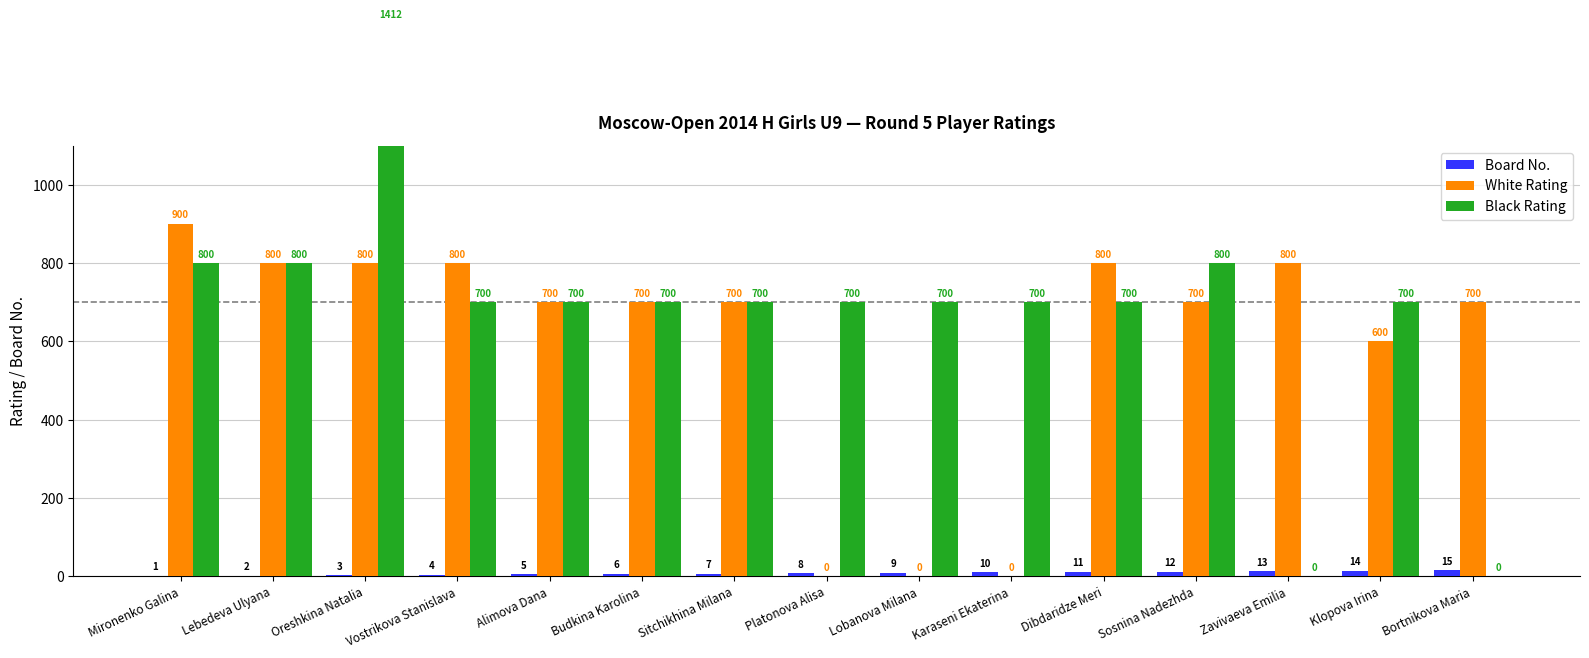

What are all the series names shown in the legend?

Board No., White Rating, Black Rating